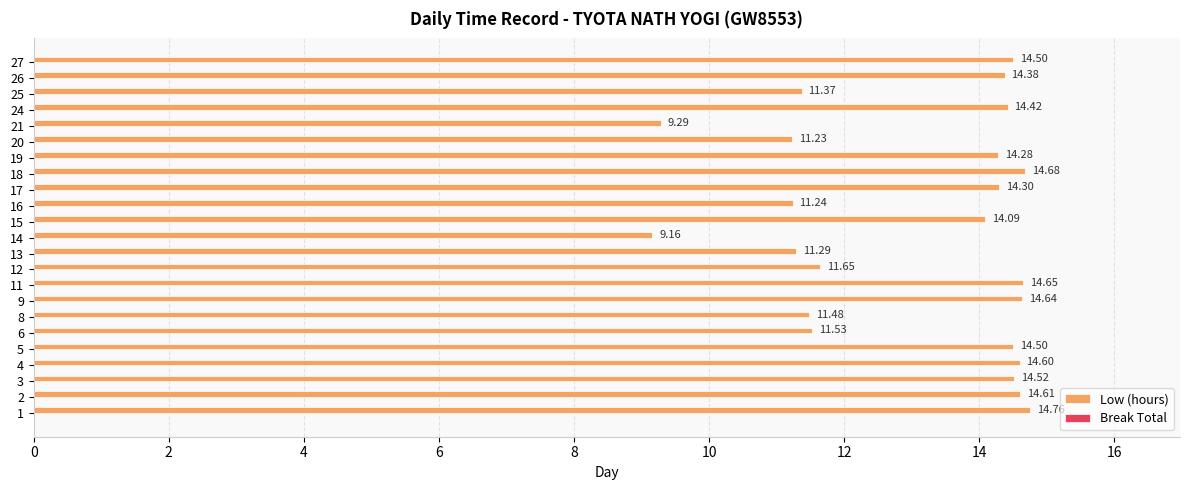

Between 14 and 17, which is larger?

17